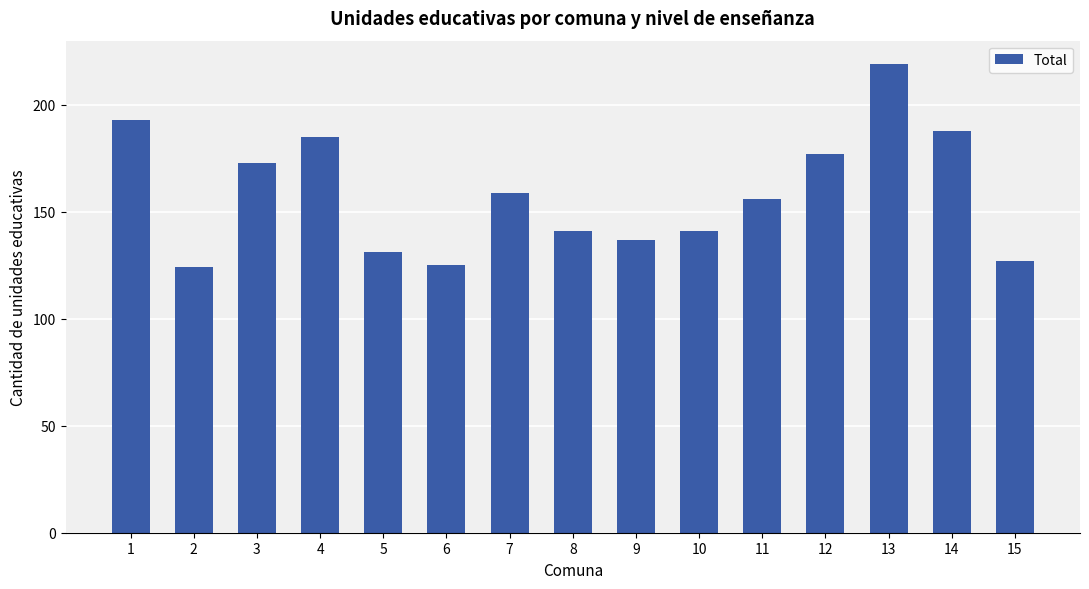

At which category does the chart reach its peak across all series?

13